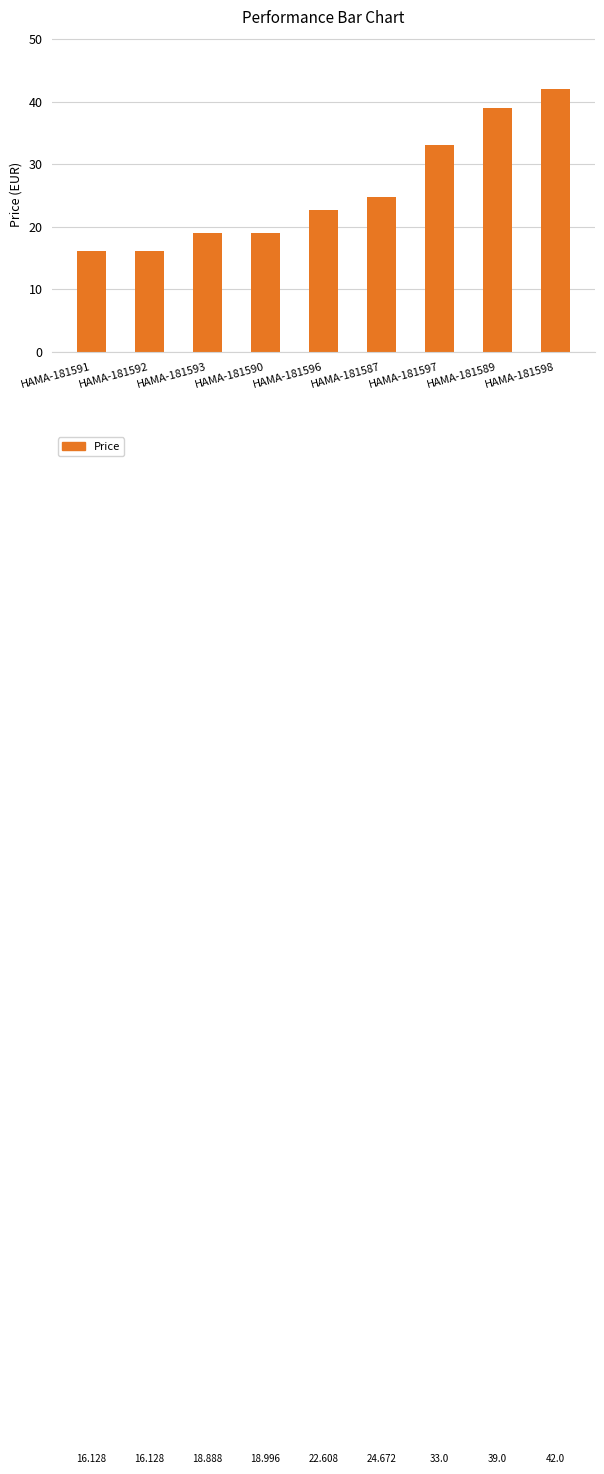

What is the smallest value displayed?

16.1